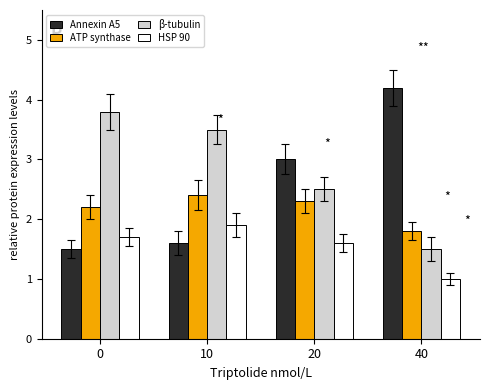

Which series has the largest total across all categories?

β-tubulin